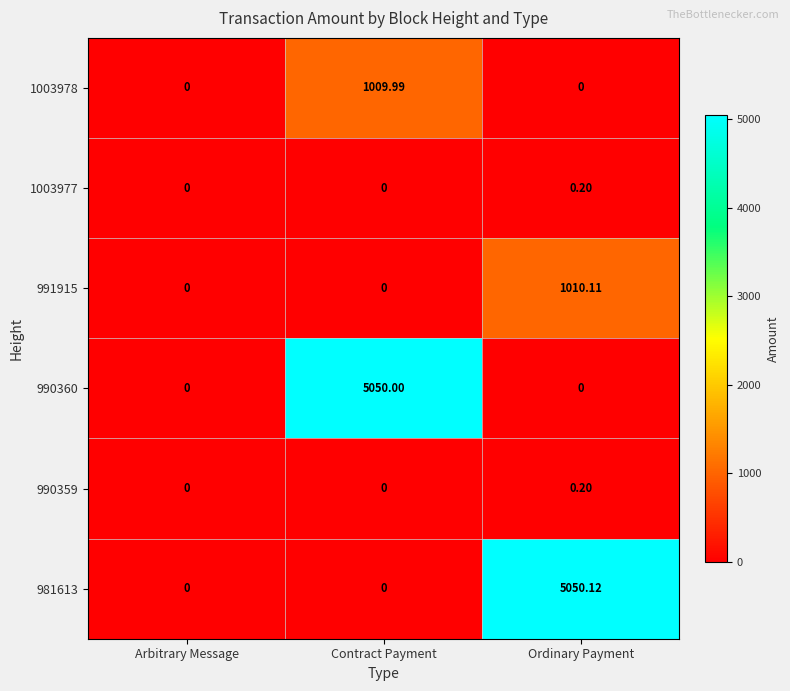

At which category is the sum across all series the highest?

Ordinary Payment